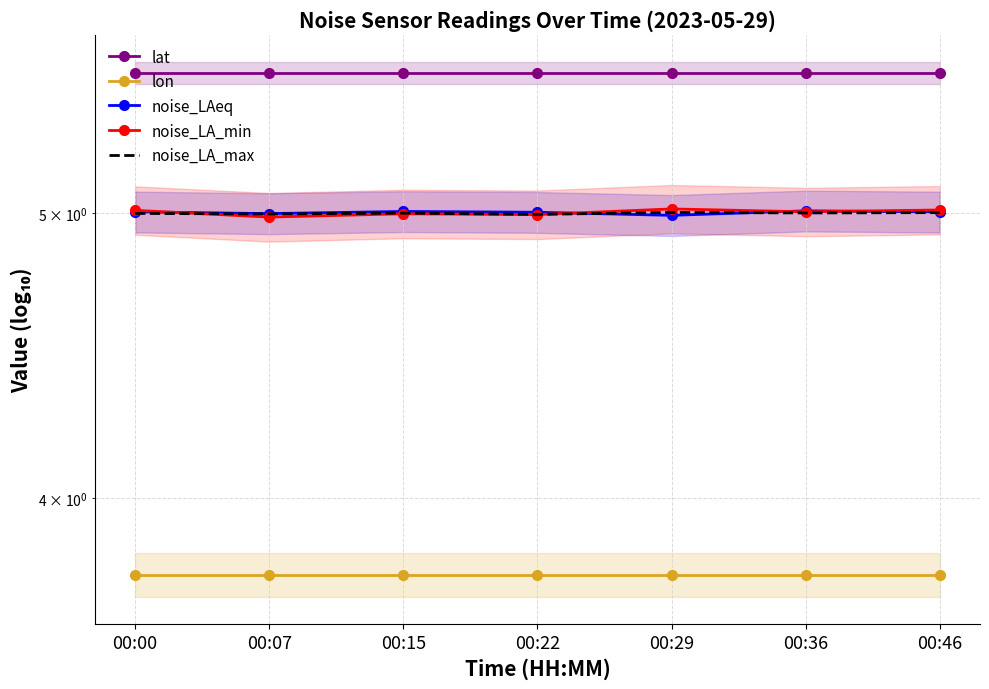

Does the chart have visible grid lines?

Yes